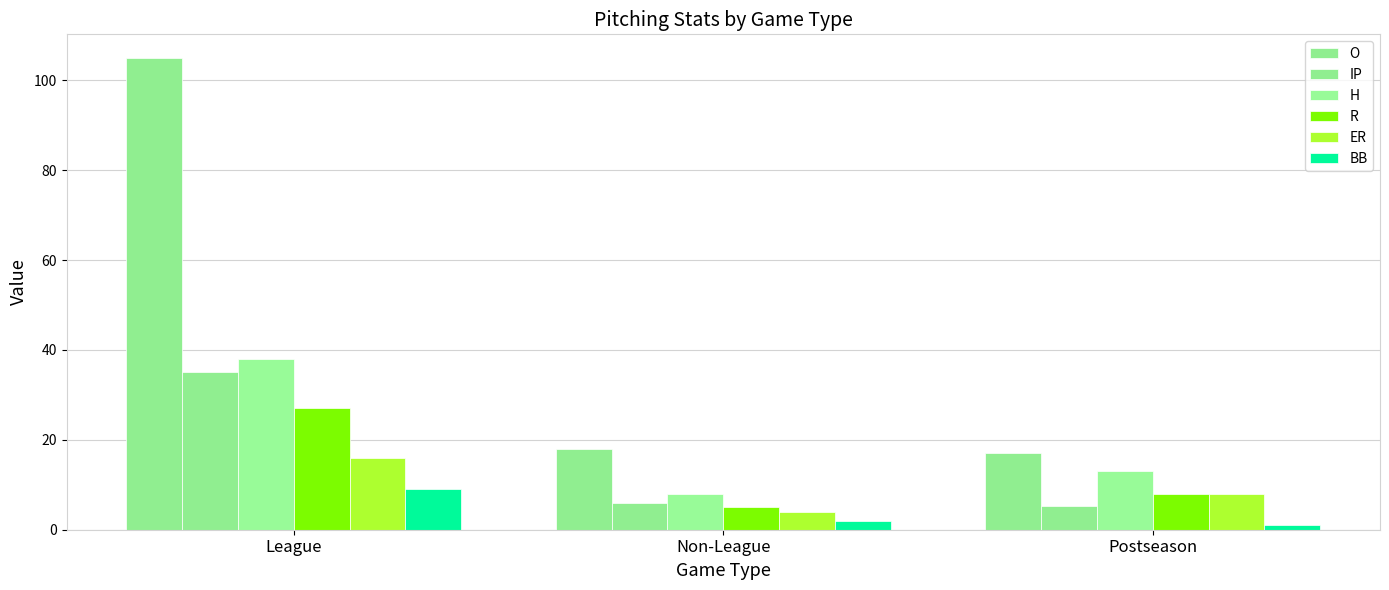

Are the bars horizontal?

No